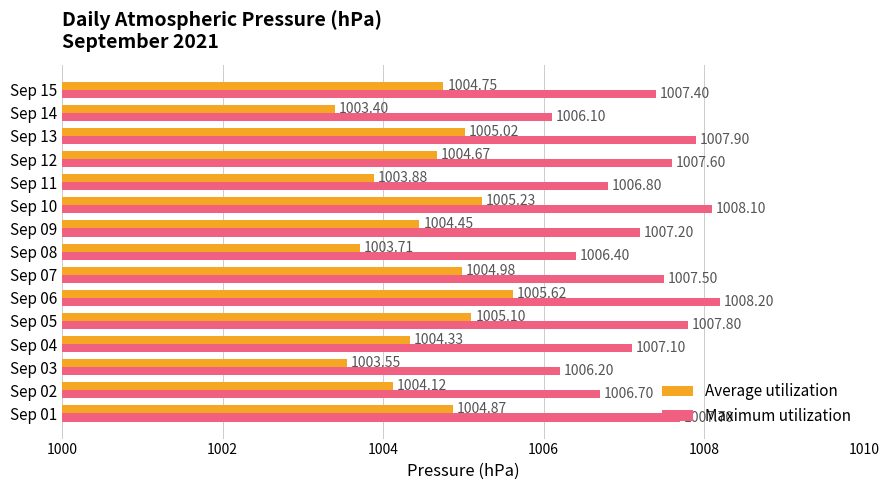

At how many categories does at least one series exceed 1003?

15